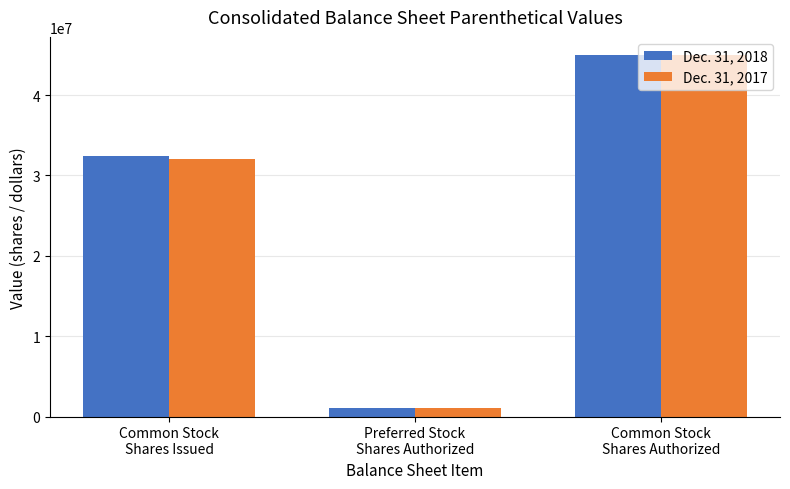

What is the greatest value displayed?

45000000